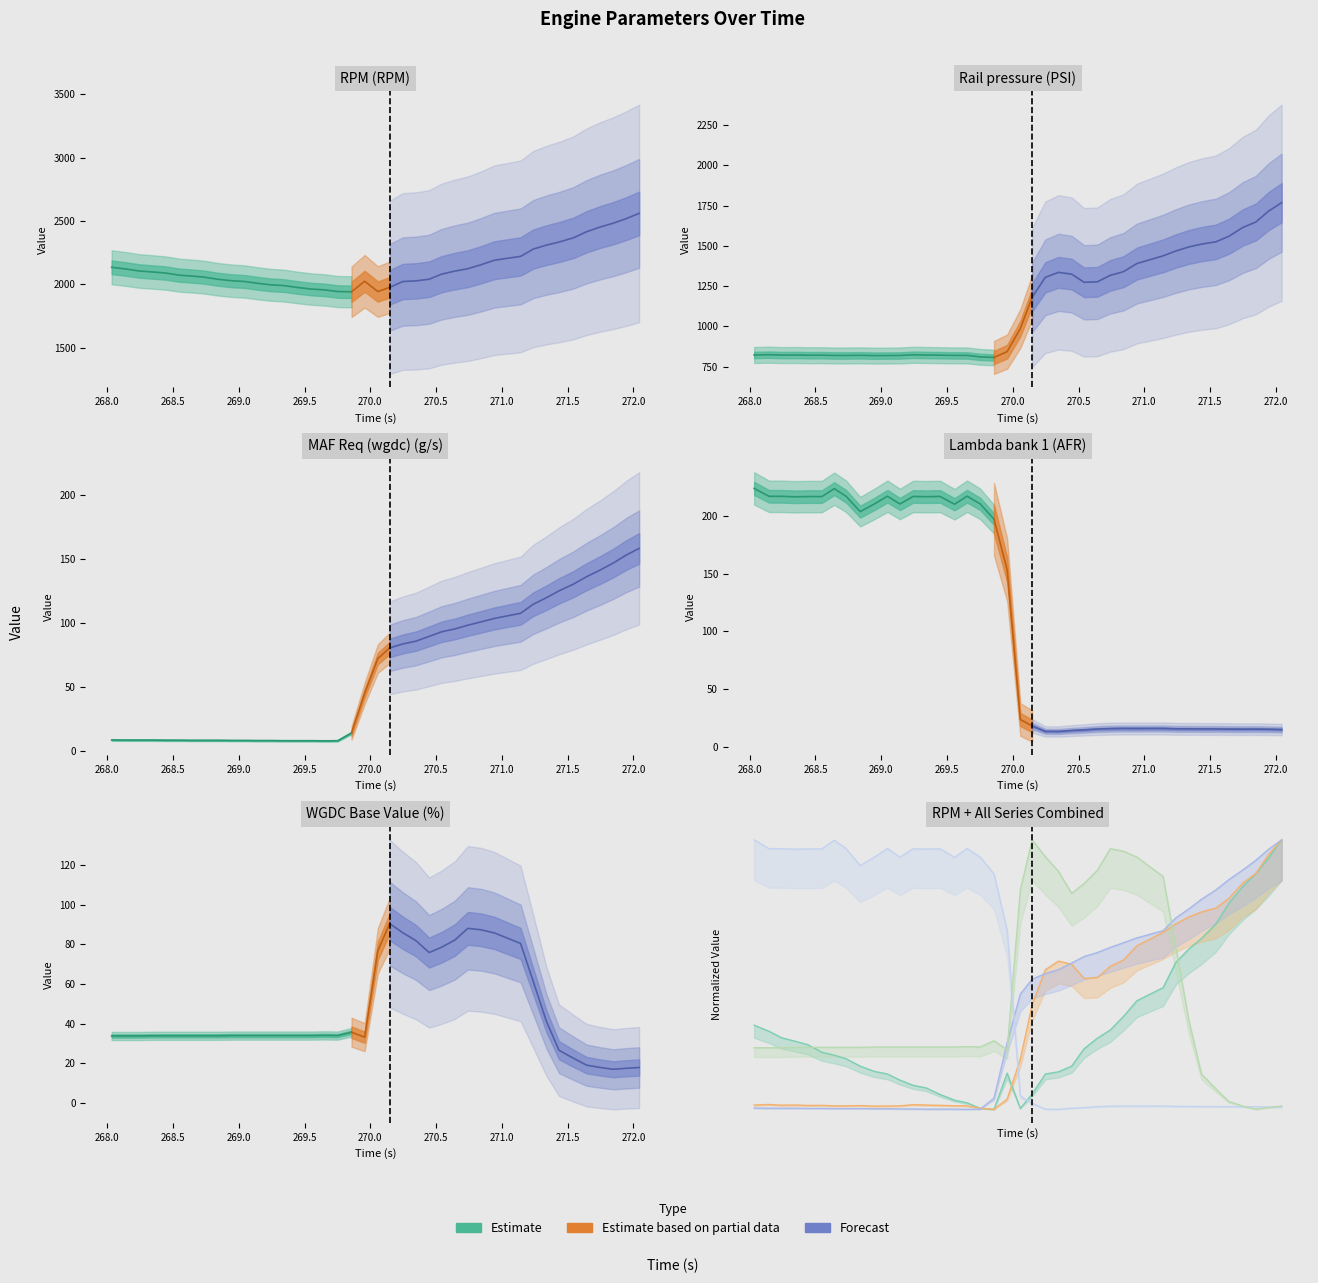

How many intersections are there between WGDC Base Value (%) and Lambda bank 1 (AFR)?

3